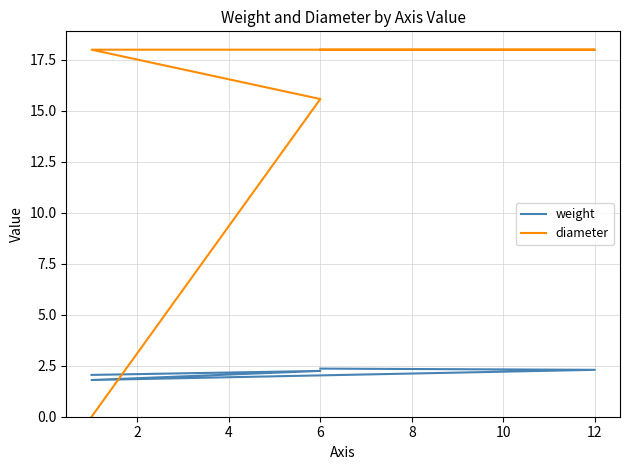

True or false: weight has more than 2 interior local peaks.

False